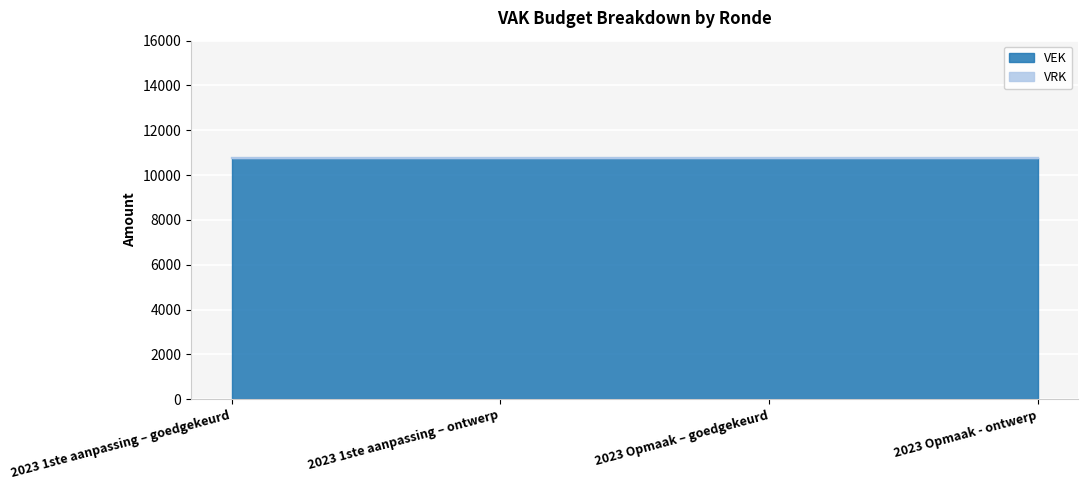

What is the total value across all series at 2023 1ste aanpassing – goedgekeurd?

10750